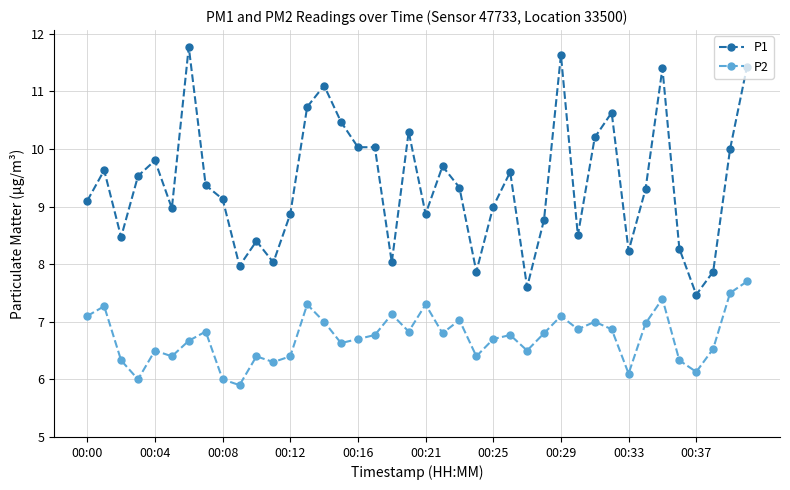

Rank the series by their maximum value, from highest to lowest.

P1, P2